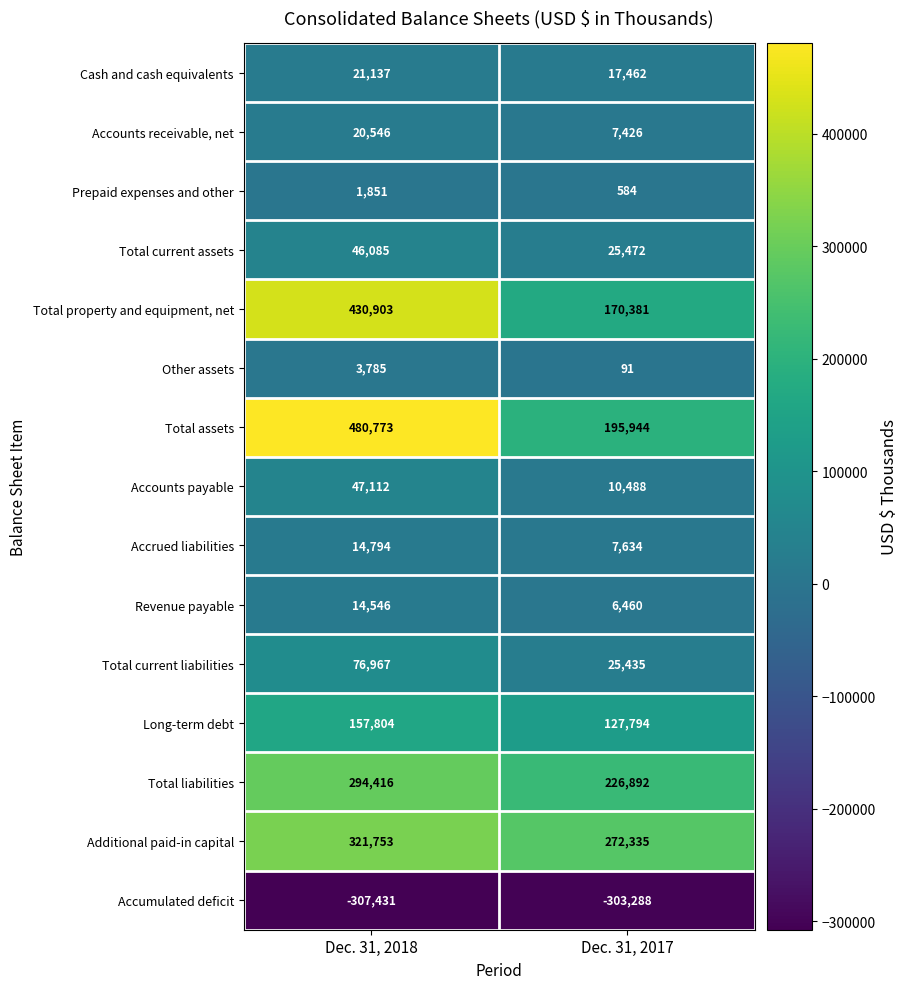

Rank the series by their maximum value, from lowest to highest.

Accumulated deficit, Prepaid expenses and other, Other assets, Revenue payable, Accrued liabilities, Accounts receivable, net, Cash and cash equivalents, Total current assets, Accounts payable, Total current liabilities, Long-term debt, Total liabilities, Additional paid-in capital, Total property and equipment, net, Total assets